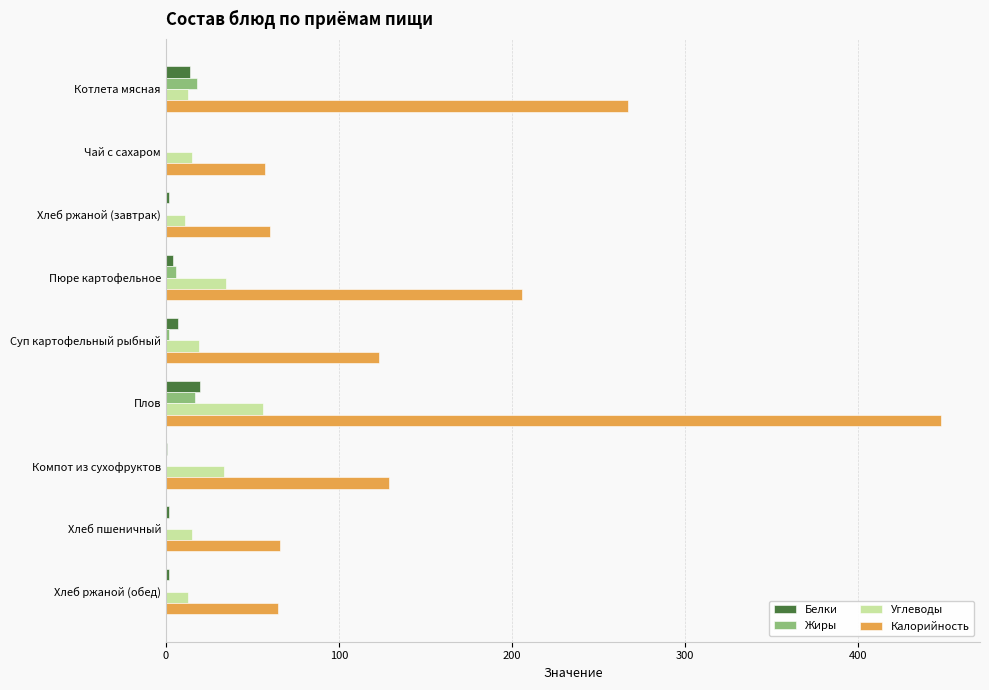

True or false: Калорийность has a value of 448.0 at Плов.

True